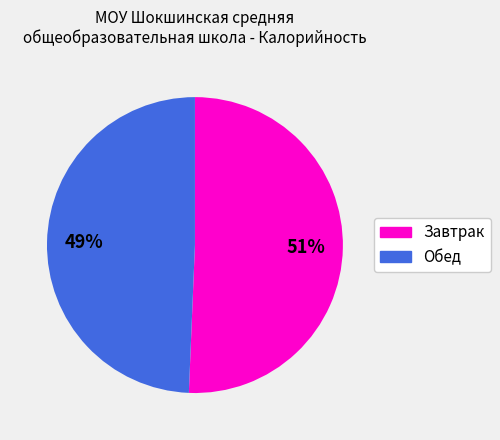

Is there a majority slice in this chart?

Yes